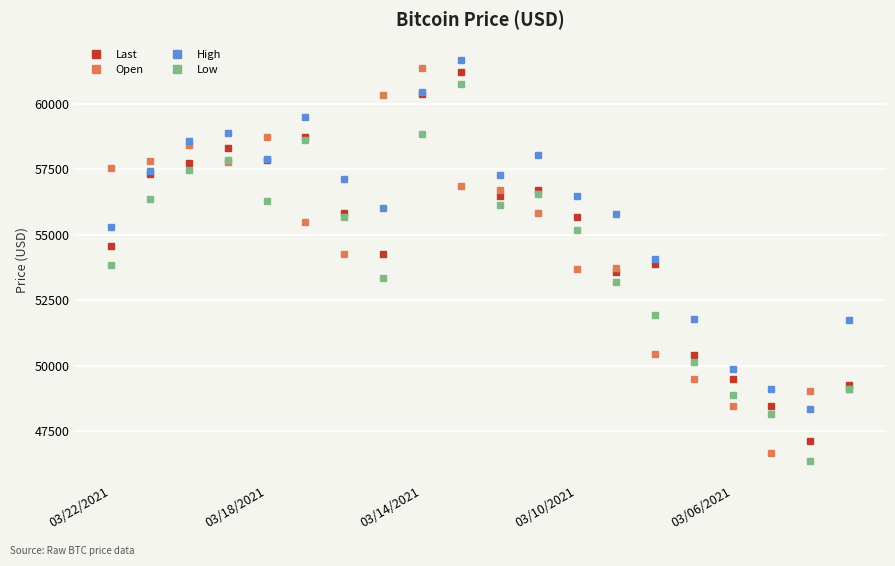

Count the number of data series in this chart.

4